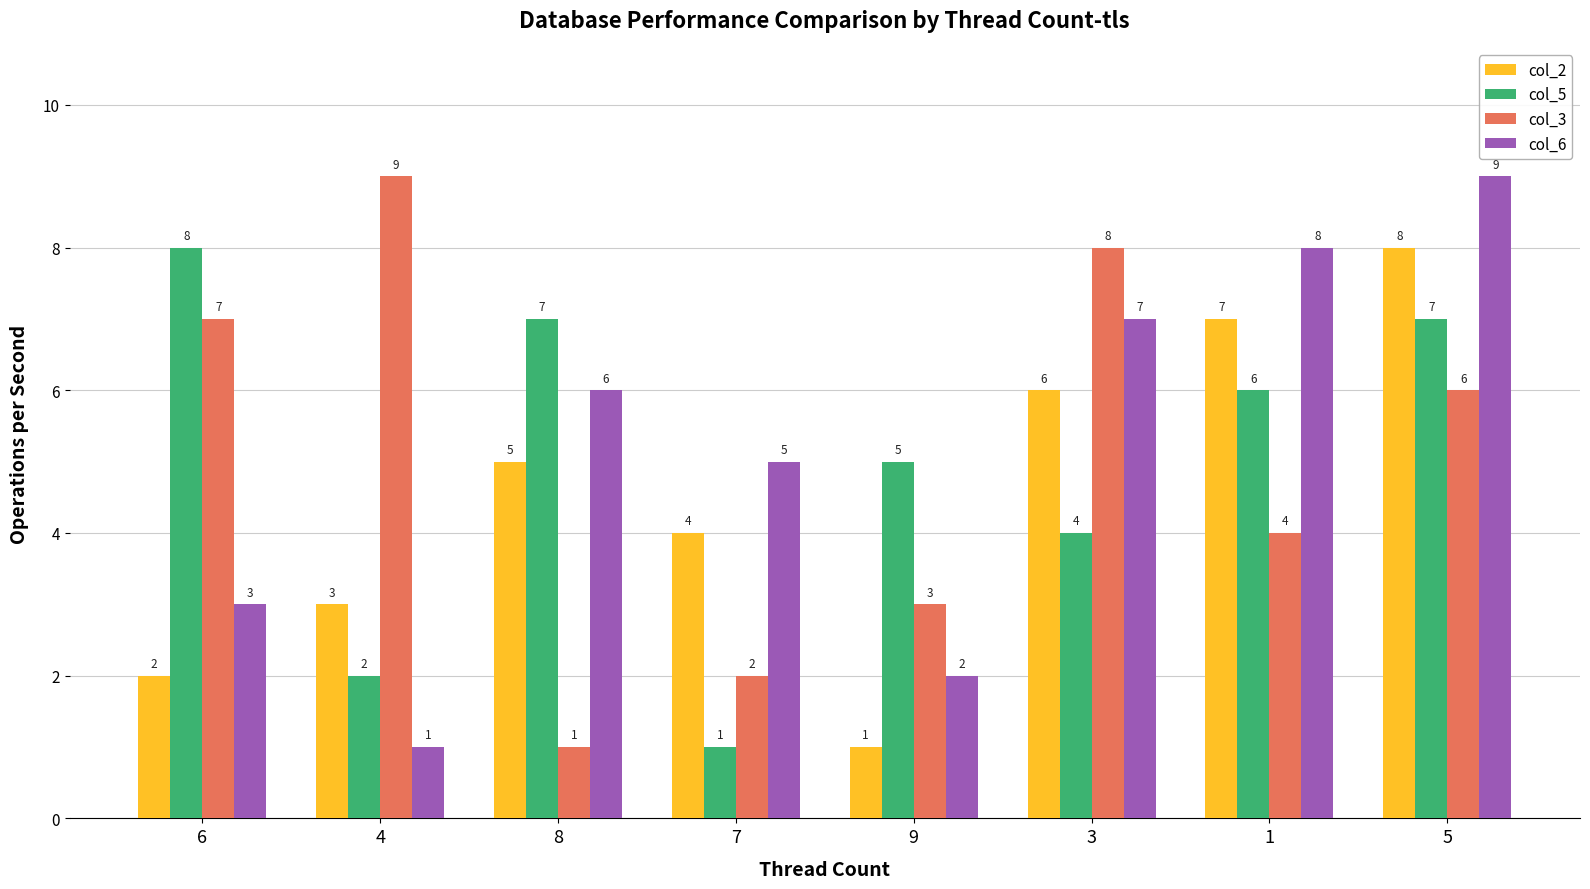

What is the sum of all col_5 values?

40